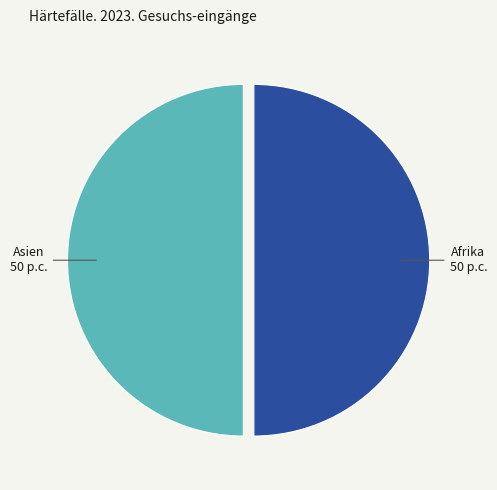

Is the sum of Afrika and Asien greater than half?

Yes